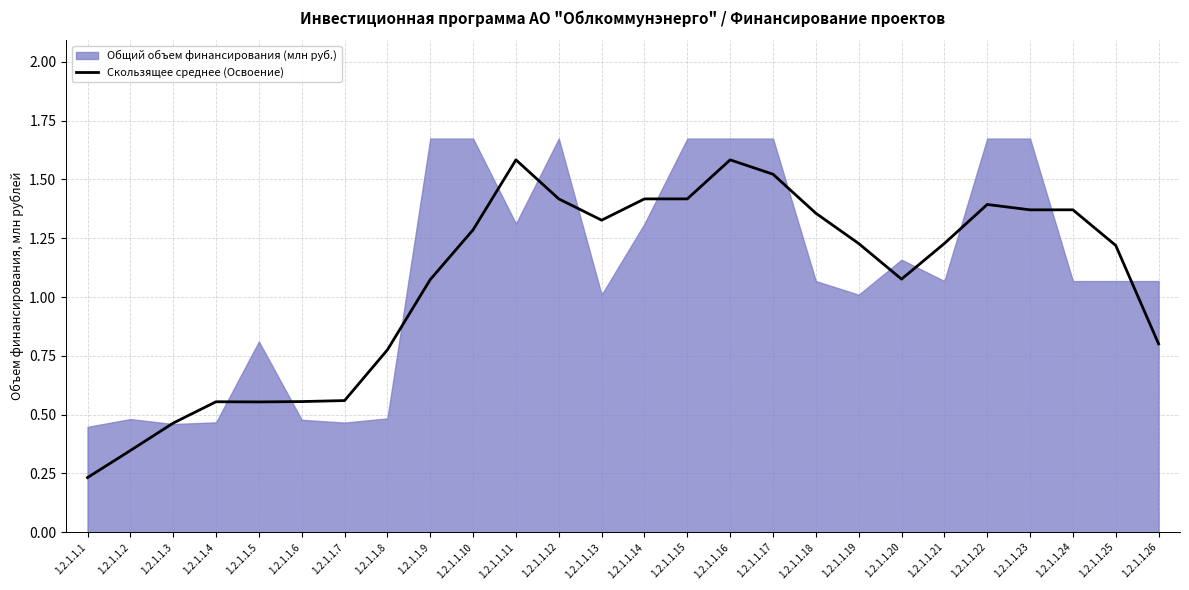

Reading right to left, what are all the values shown in this chart?

0.8	1.2	1.4	1.4	1.4	1.2	1.1	1.2	1.4	1.5	1.6	1.4	1.4	1.3	1.4	1.6	1.3	1.1	0.8	0.6	0.6	0.6	0.6	0.5	0.3	0.2